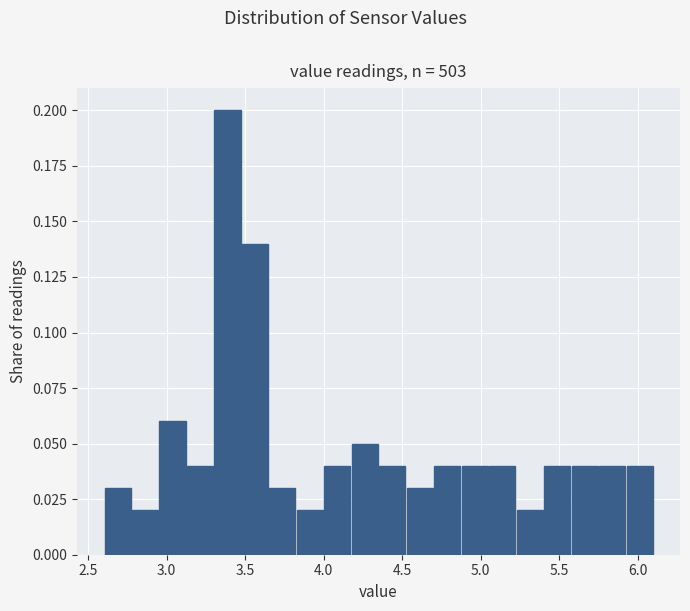

Read against the x-axis, roughly where is the centre of the tallest bar?

3.40